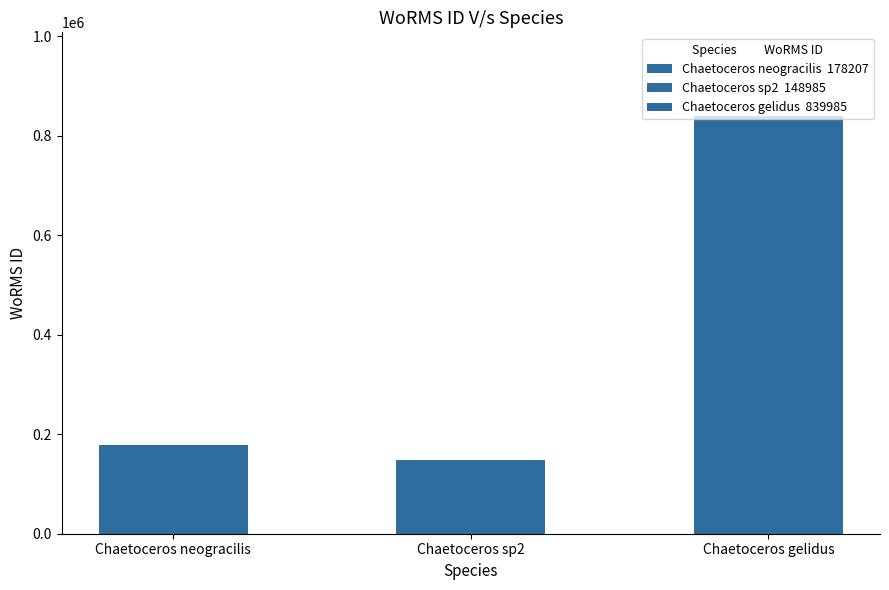

Reading right to left, list all the values displayed in this chart.

Chaetoceros gelidus=839985	Chaetoceros sp2=148985	Chaetoceros neogracilis=178207